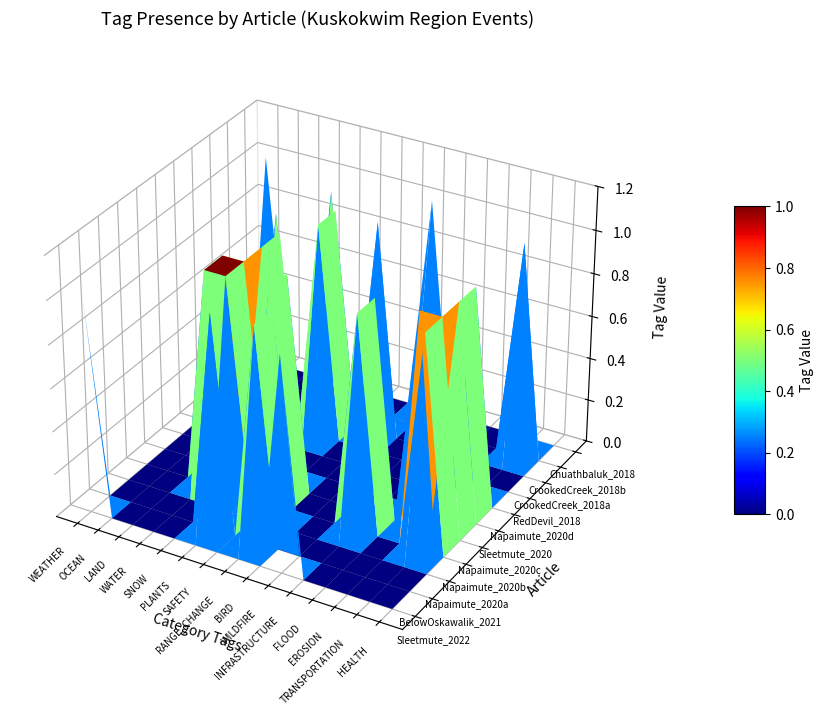

What is the difference between the maximum and second lowest values in the CrookedCreek_2018b series?

1